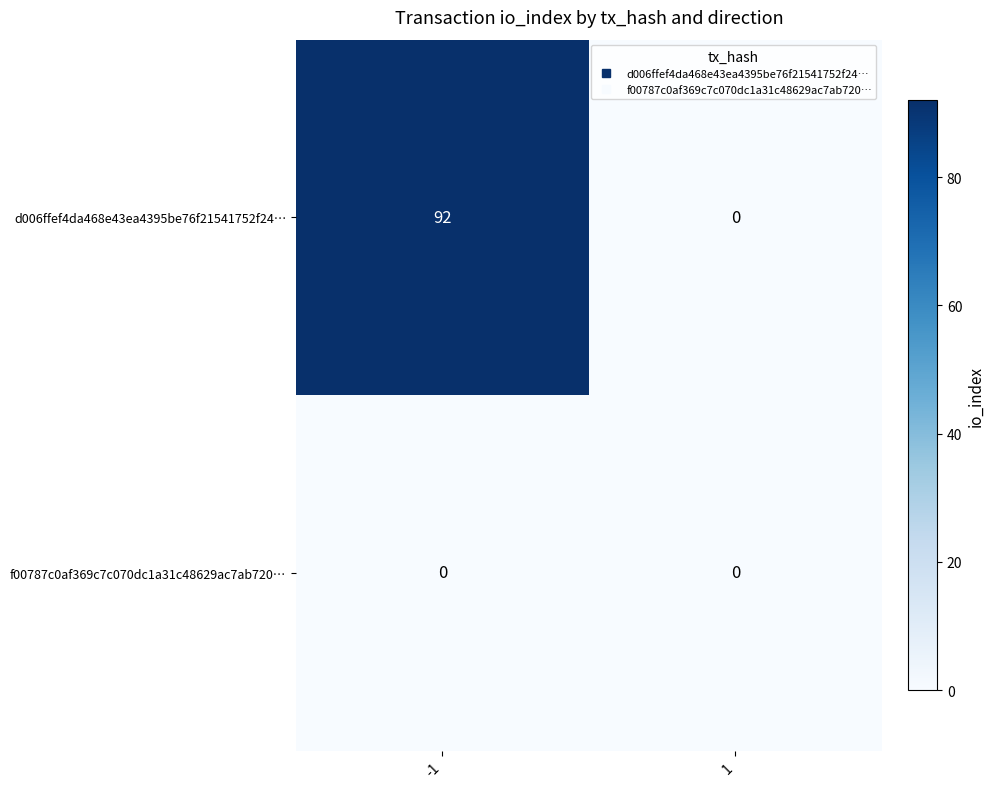

What is the greatest value displayed?

92